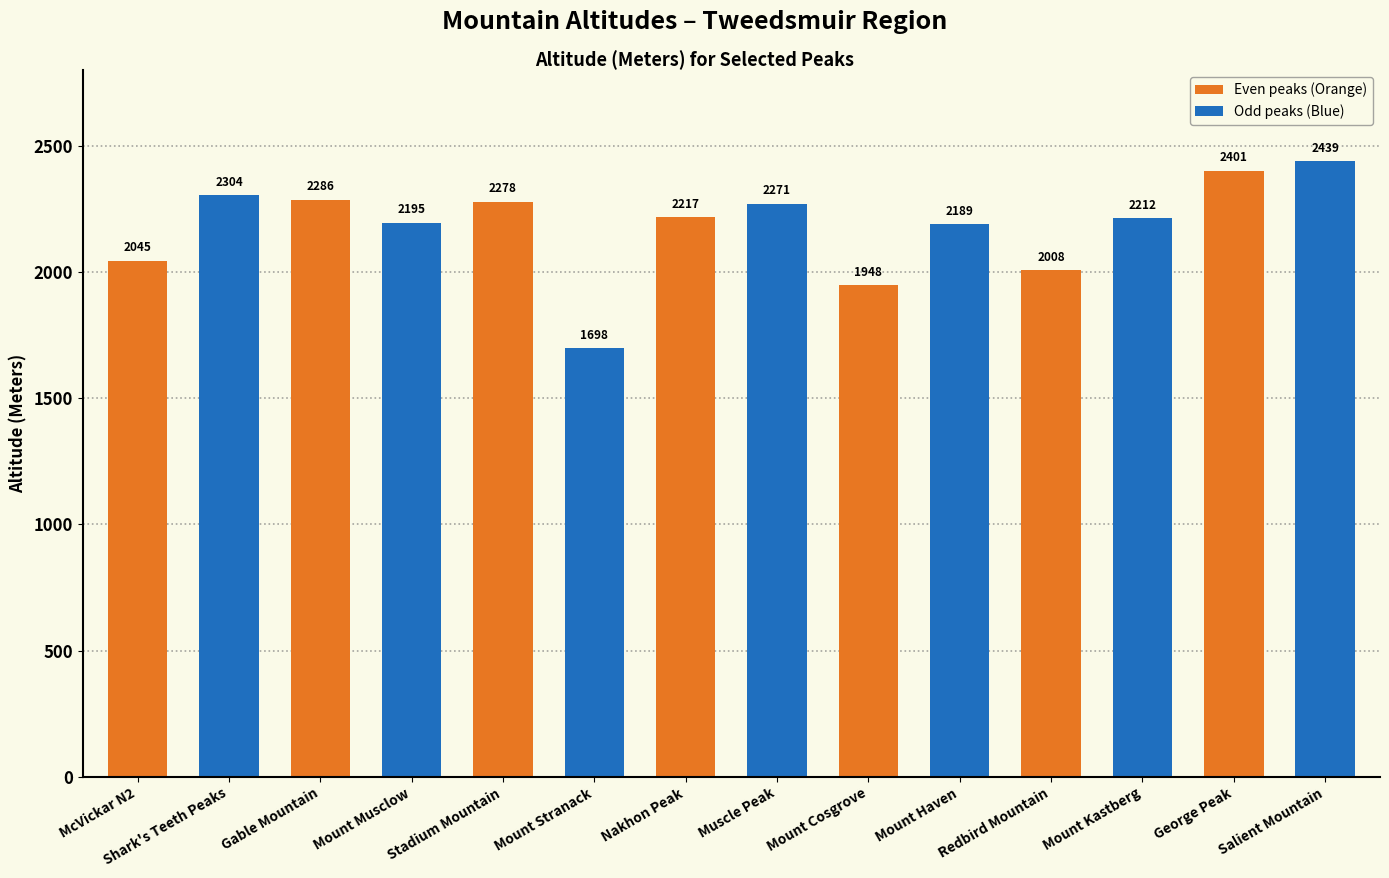

At how many categories does at least one series exceed 1963?

7